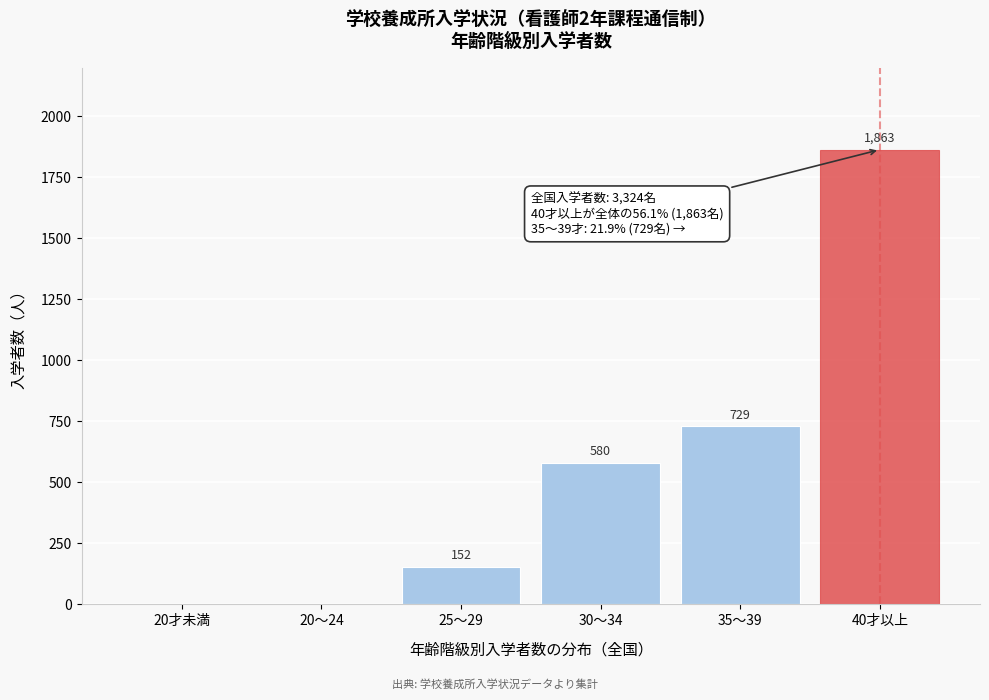

Reading left to right, extract all data points from this chart.

20才未満=0	20～24=0	25～29=152	30～34=580	35～39=729	40才以上=1863